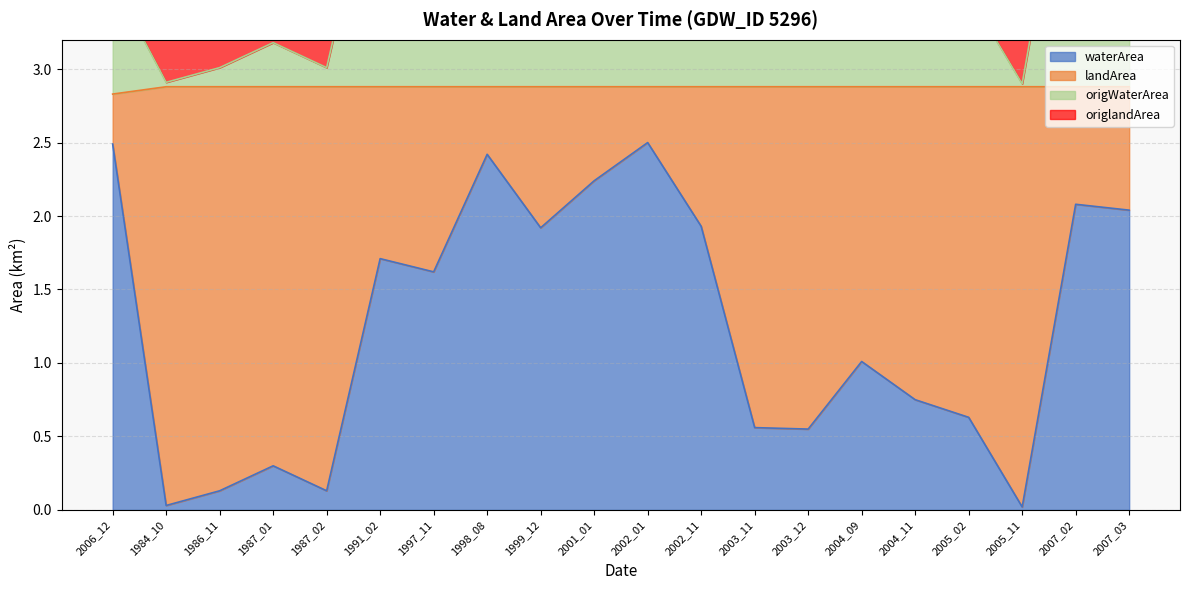

Is it true that waterArea equals 2.5 at 2006_12?

True